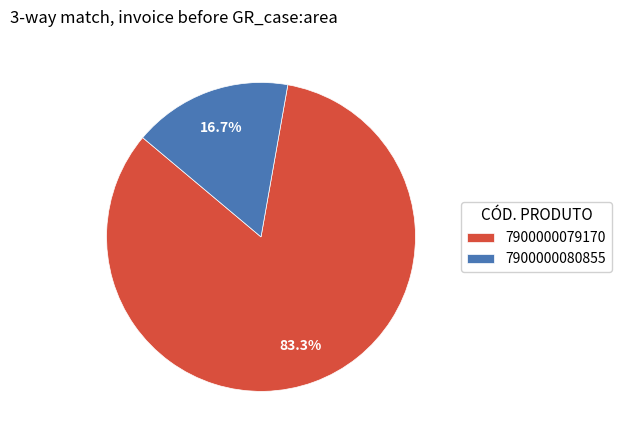

Is the sum of 7900000079170 and 7900000080855 greater than half?

Yes